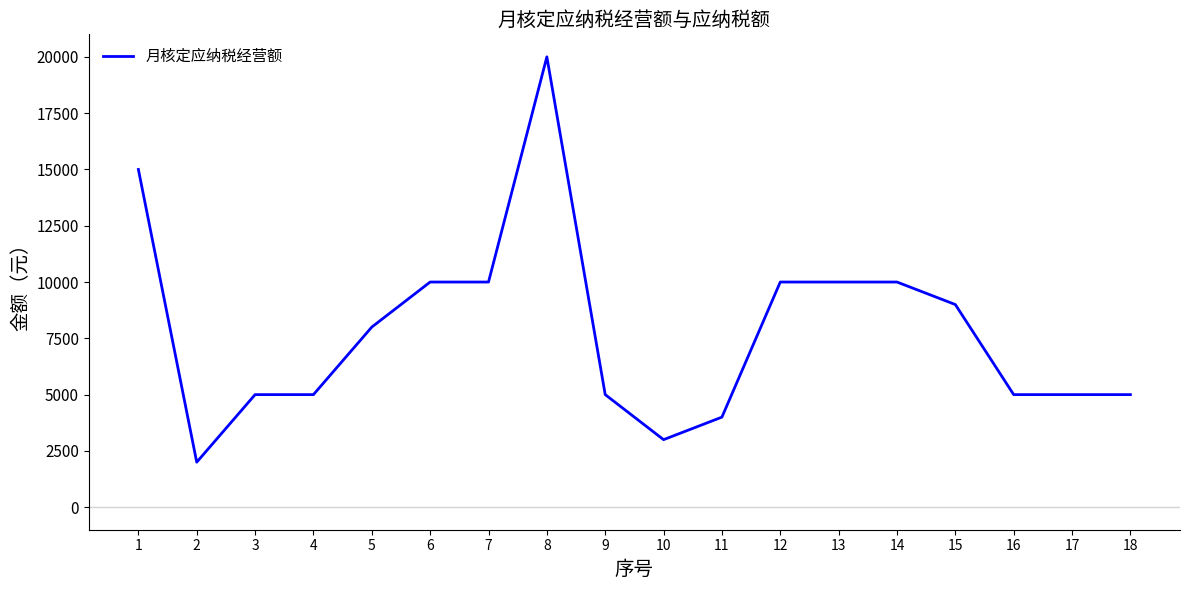

The chart shows a value of 2000 at 2. True or false?

True